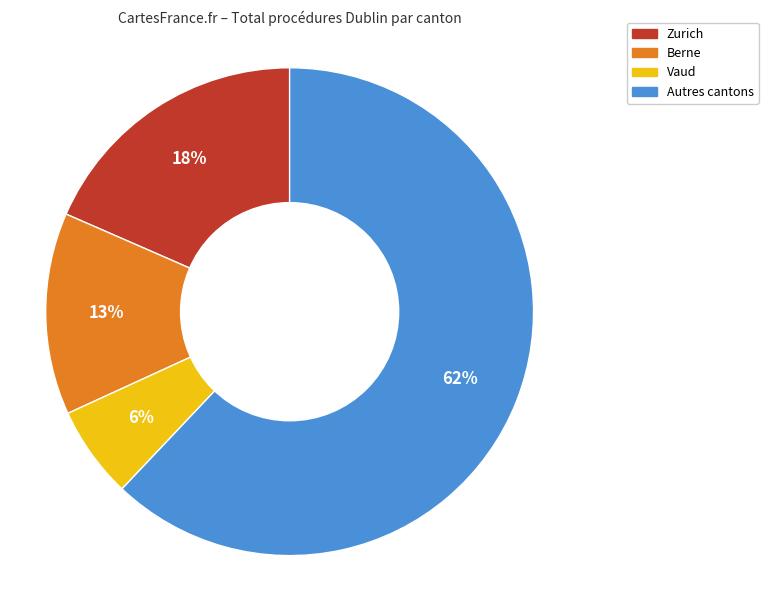

Is there a majority slice in this chart?

Yes